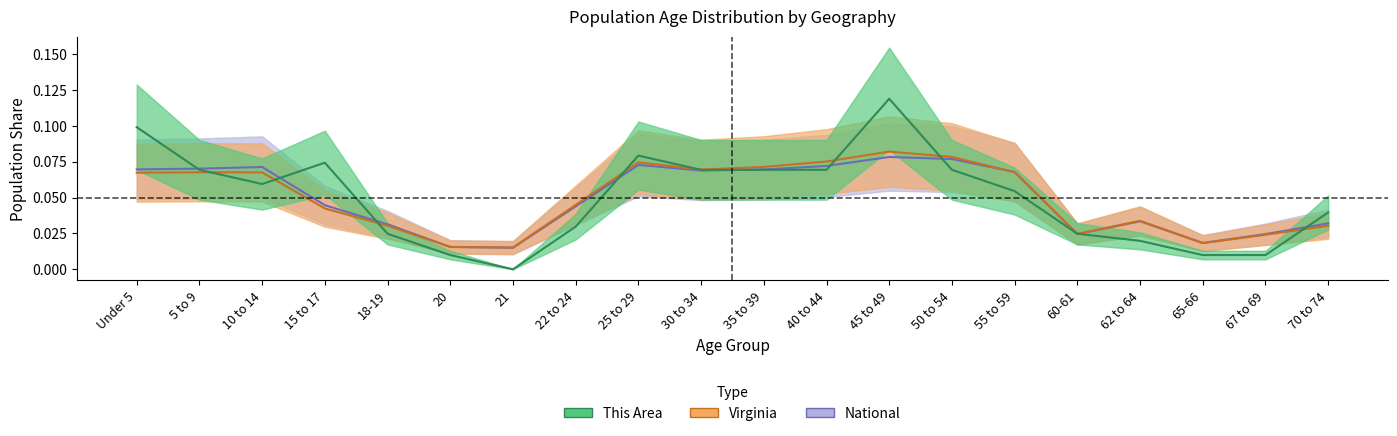

At which category is the sum across all series the highest?

45 to 49